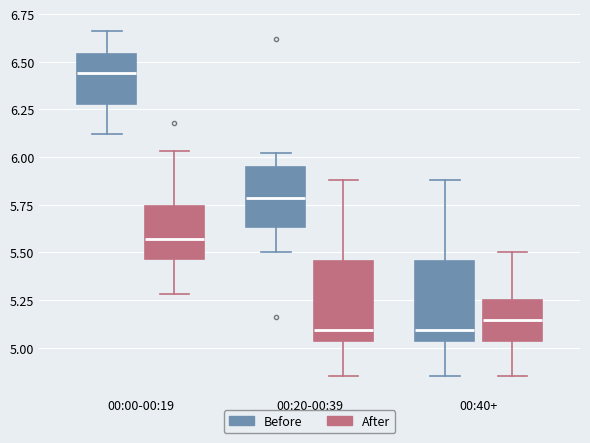

Reading left to right, transcribe this box plot: for each box, give where its median line is, the range the box spans, and where its two whiskers end, as read against the y-axis. The values are not printed on the chart, so give them approximately, as read against the axis.

00:00-00:19 (Before): median 6.45, box 6.30 to 6.55, whiskers 6.10 to 6.65
00:00-00:19 (After): median 5.55, box 5.45 to 5.75, whiskers 5.30 to 6.05
00:20-00:39 (Before): median 5.80, box 5.65 to 5.95, whiskers 5.50 to 6.00
00:20-00:39 (After): median 5.10, box 5.05 to 5.45, whiskers 4.85 to 5.90
00:40+ (Before): median 5.10, box 5.05 to 5.45, whiskers 4.85 to 5.90
00:40+ (After): median 5.15, box 5.05 to 5.25, whiskers 4.85 to 5.50